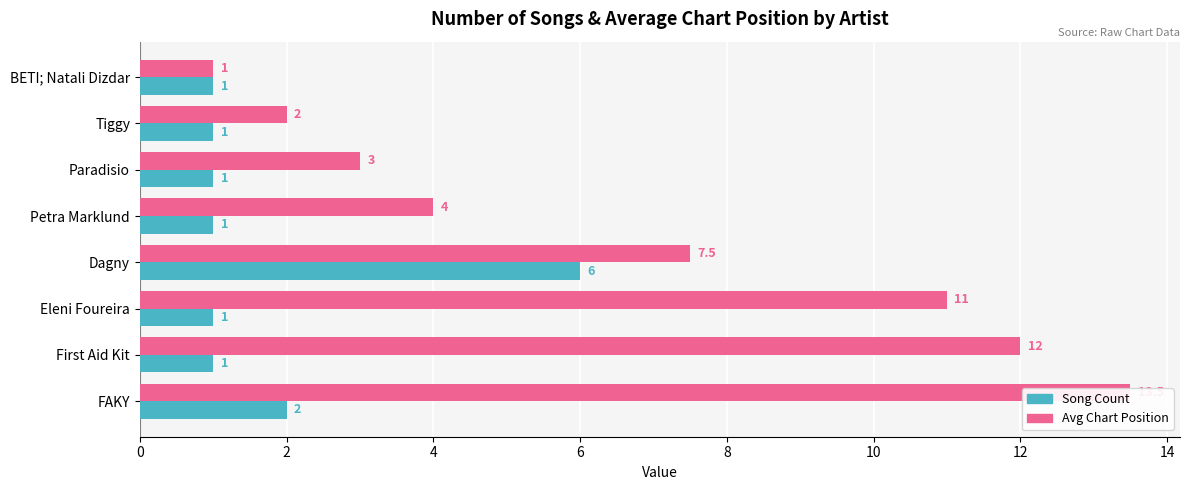

What is the total value across all series at Dagny?

13.5